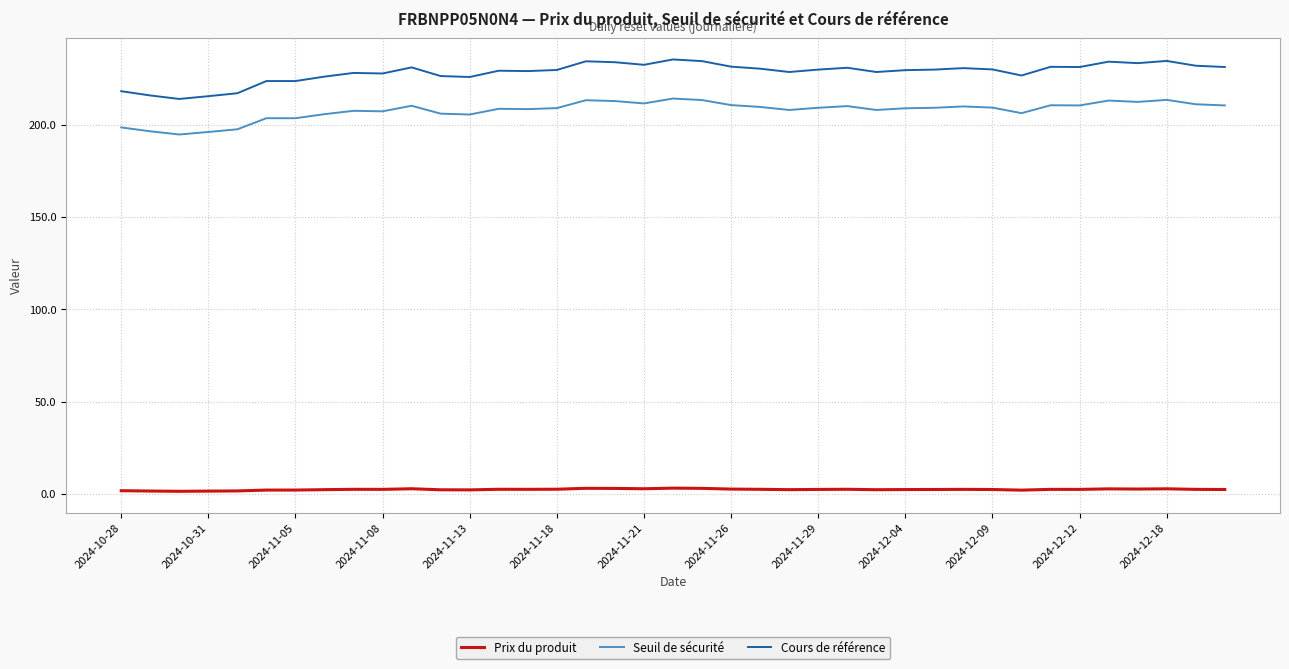

True or false: Cours de référence and Seuil de sécurité intersect in this chart.

False